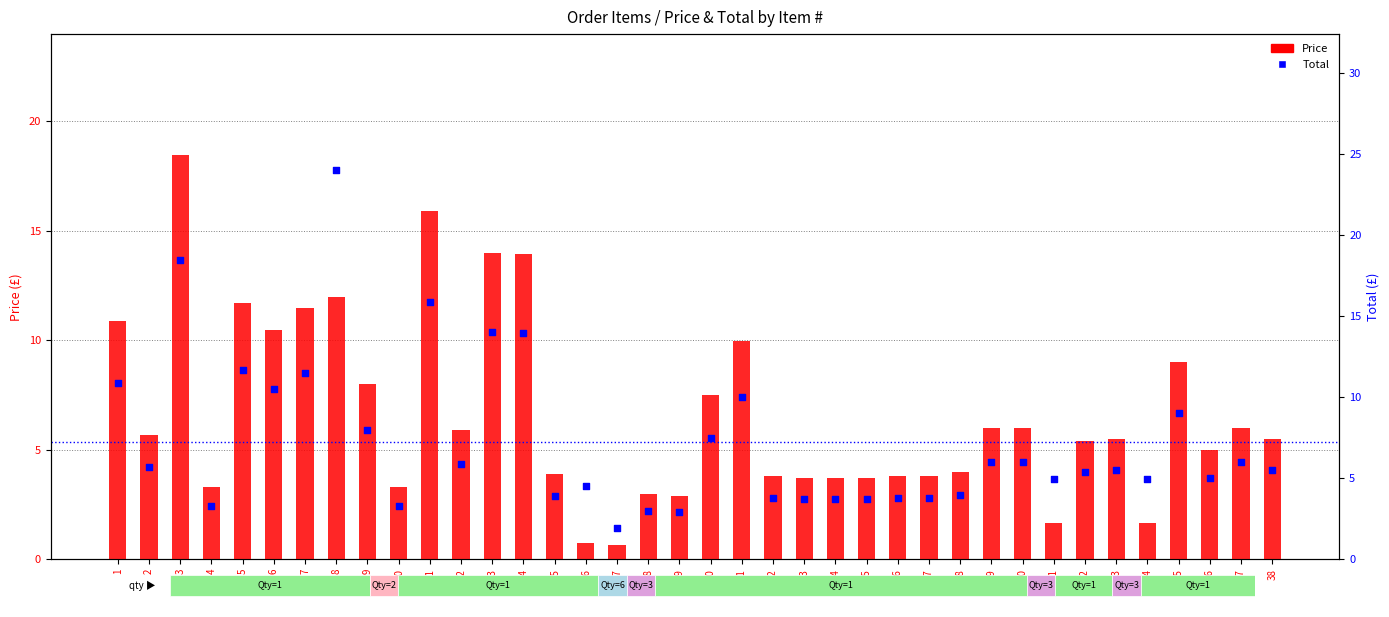

Which series contains the lowest Y value?

Price